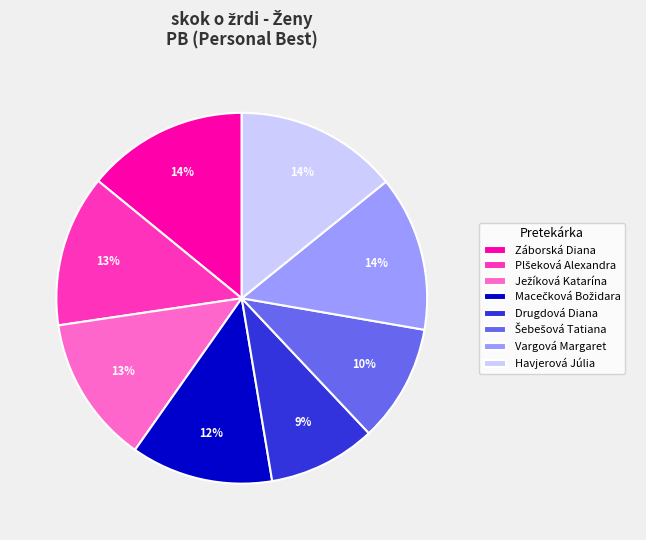

Is there any slice that represents more than half of the pie?

No